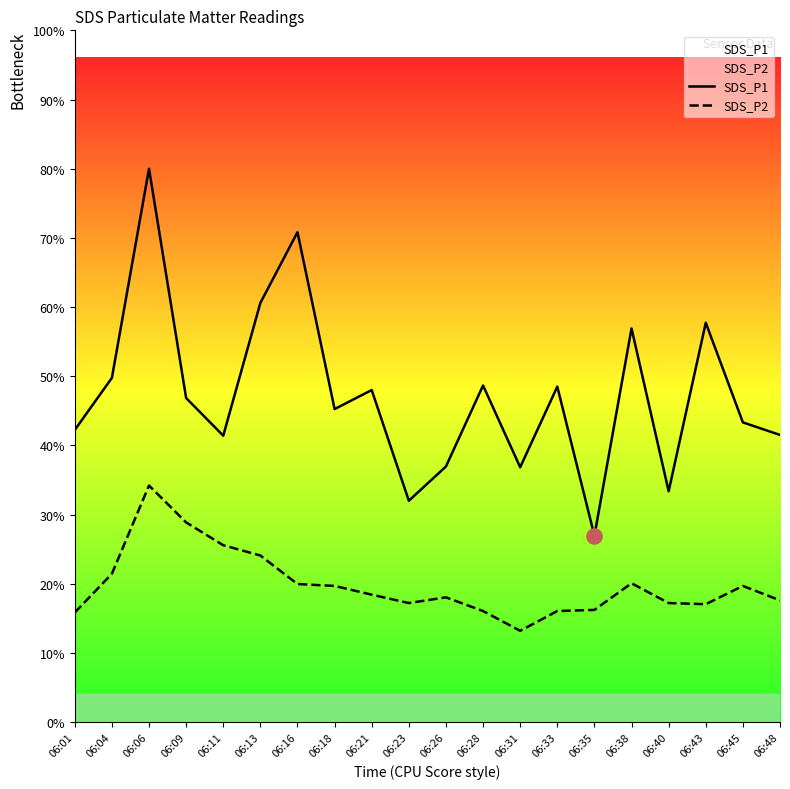

Which series contains the lowest Y value?

SDS_P2